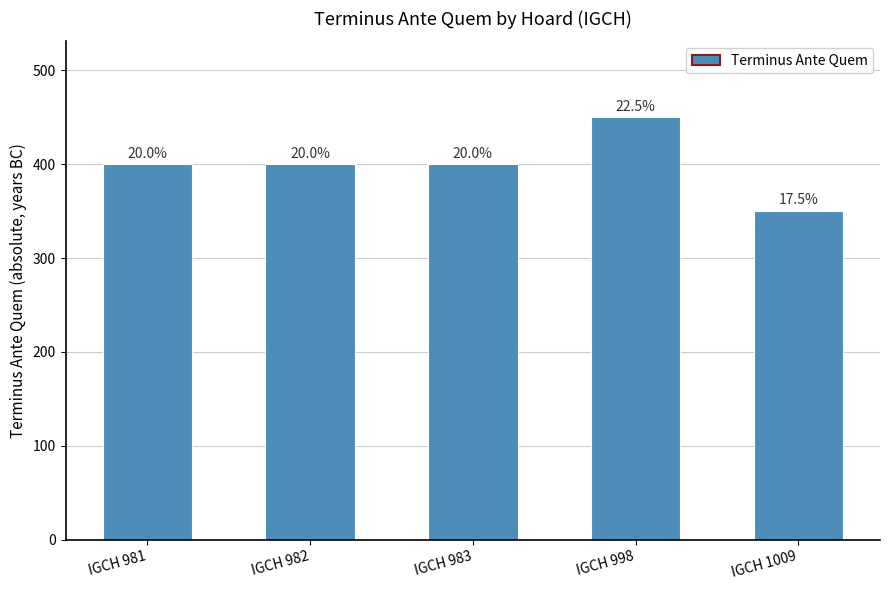

What is the sum of all values?

2000